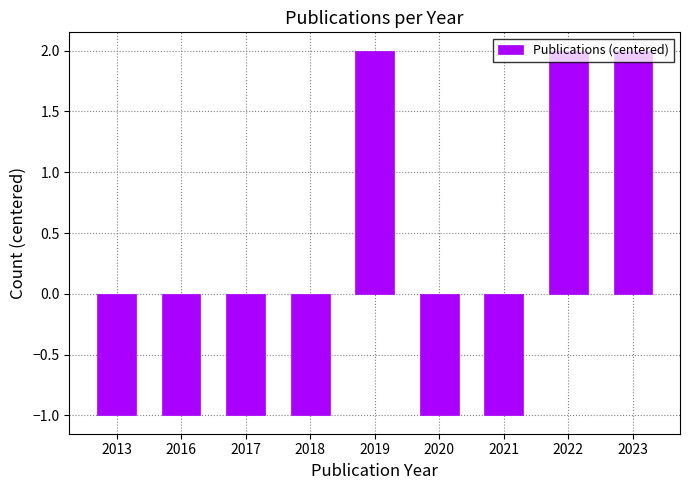

Reading right to left, list all the values displayed in this chart.

2023=2	2022=2	2021=-1	2020=-1	2019=2	2018=-1	2017=-1	2016=-1	2013=-1